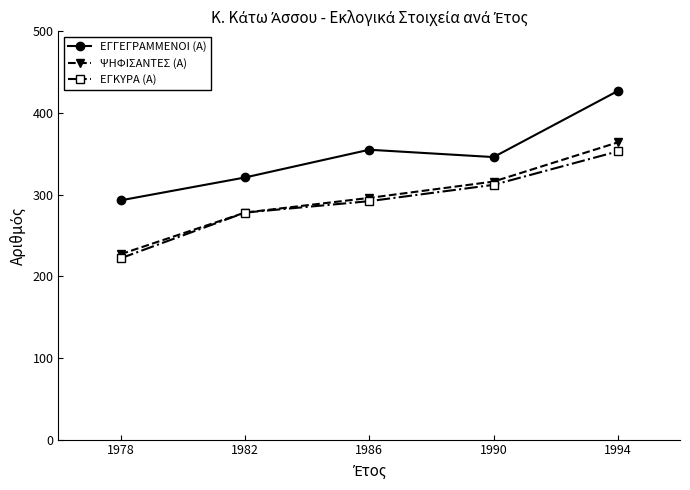

True or false: ΕΓΓΕΓΡΑΜΜΕΝΟΙ (Α) and ΕΓΚΥΡΑ (Α) cross at least once.

False